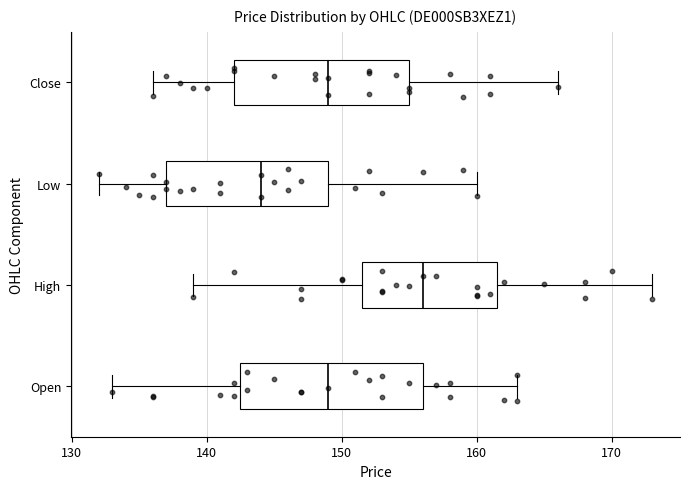

Reading bottom to top, read every box against the x-axis: the position of its median line, the range the box covers, and the ends of its whiskers. The values are not printed on the chart, so give them approximately, as read against the axis.

Open: median 149, box 143 to 156, whiskers 133 to 163
High: median 156, box 152 to 162, whiskers 139 to 173
Low: median 144, box 137 to 149, whiskers 132 to 160
Close: median 149, box 142 to 155, whiskers 136 to 166